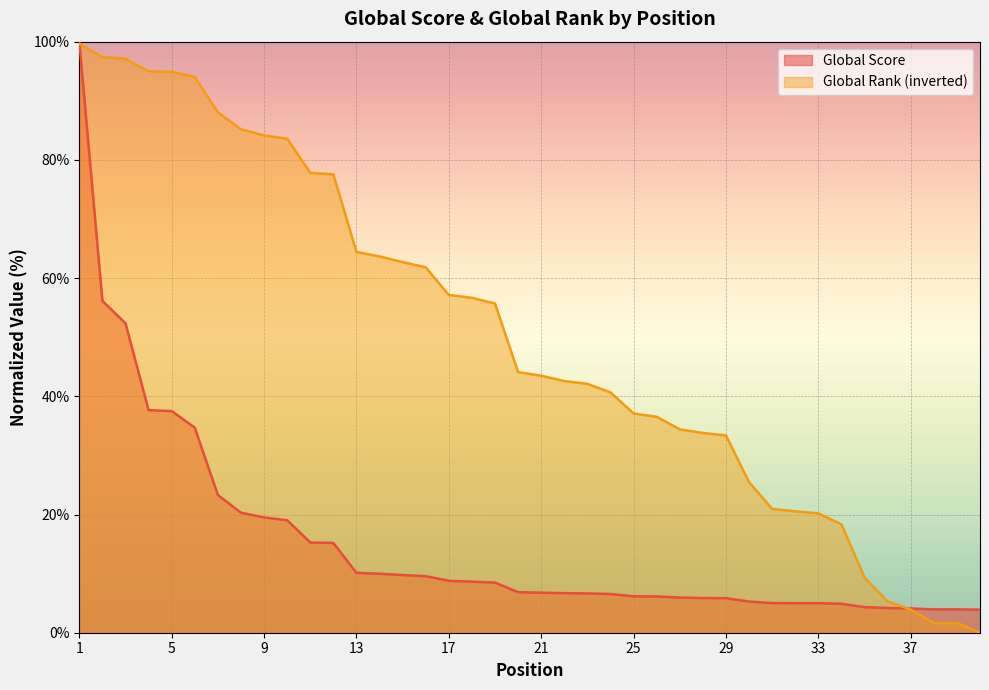

What is the difference between the maximum and minimum values in the Global Score series?

96.1